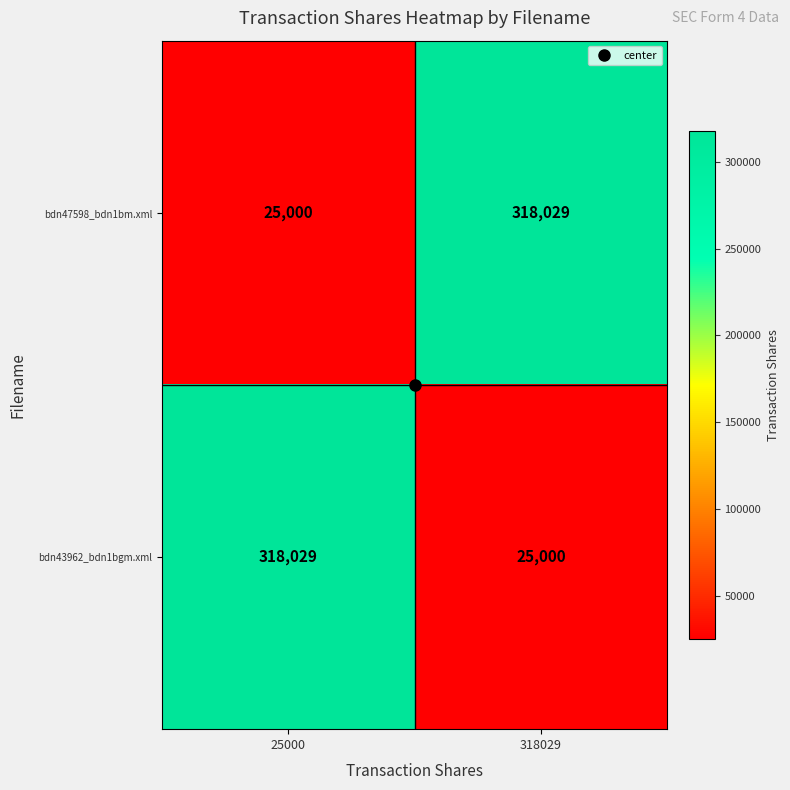

What is the greatest value displayed?

318029